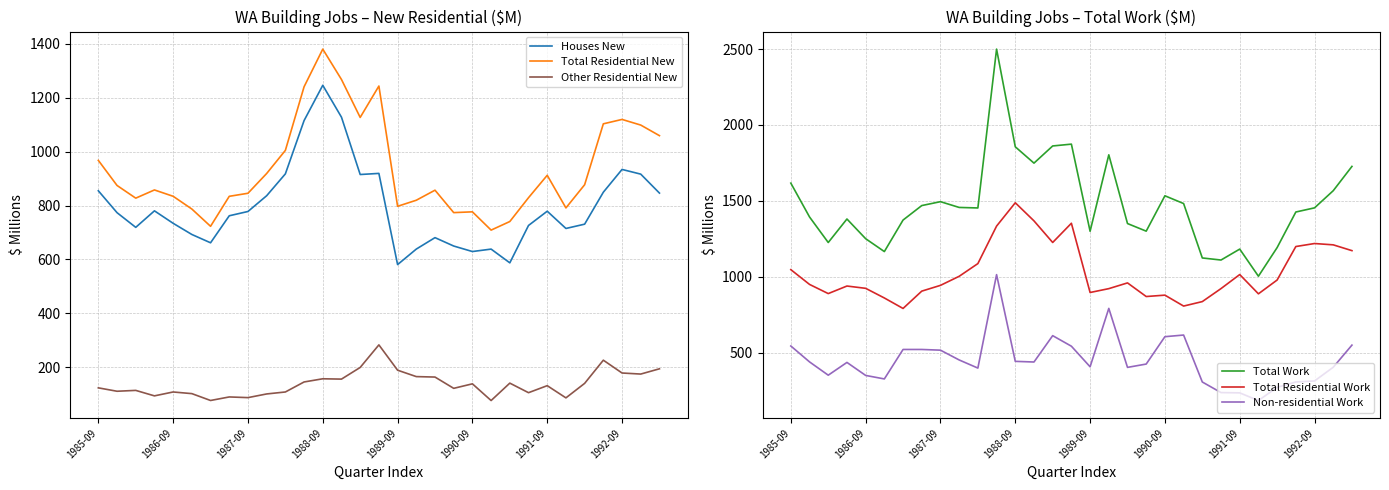

The value of Non-residential Work at 1987-09 is 760.5. True or false?

False